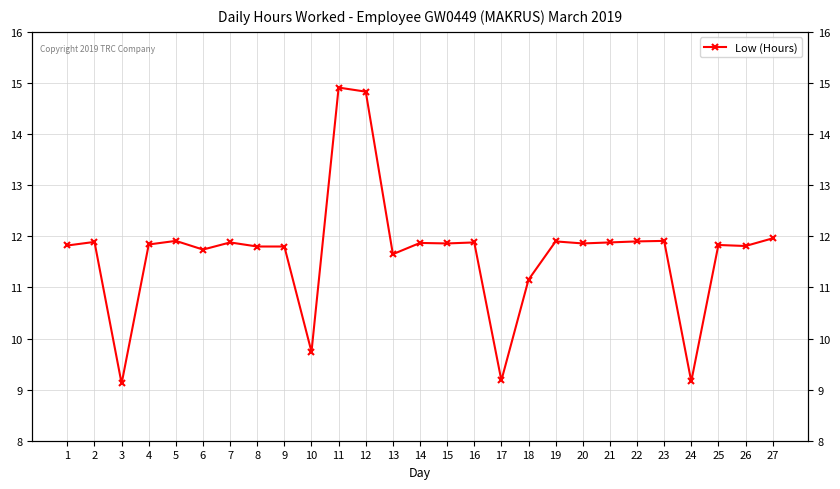

At which label is the value closest to 12?

27